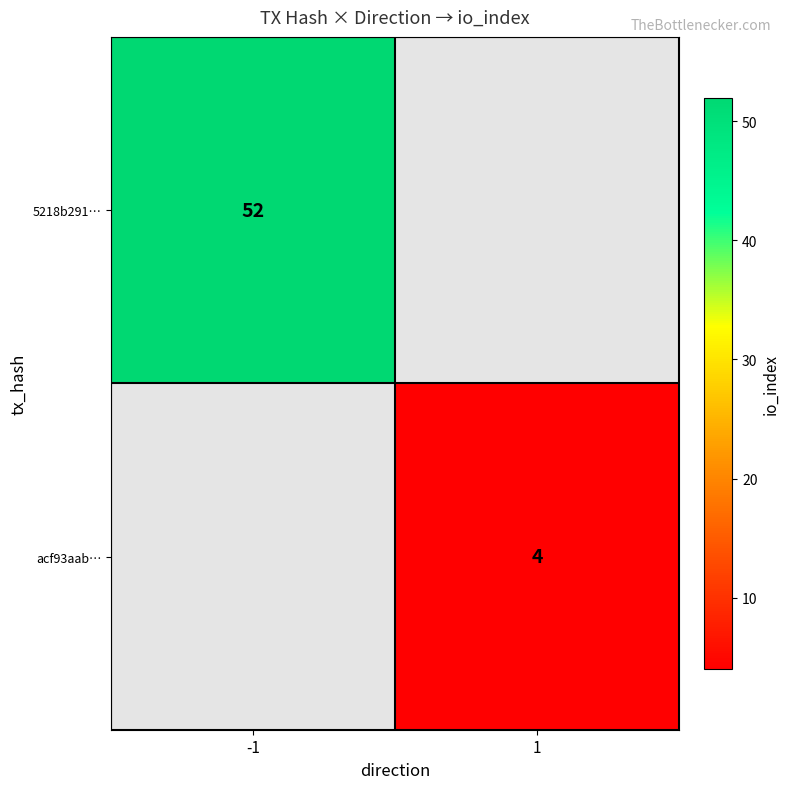

The 5218b291… series shows 28 at -1. True or false?

False